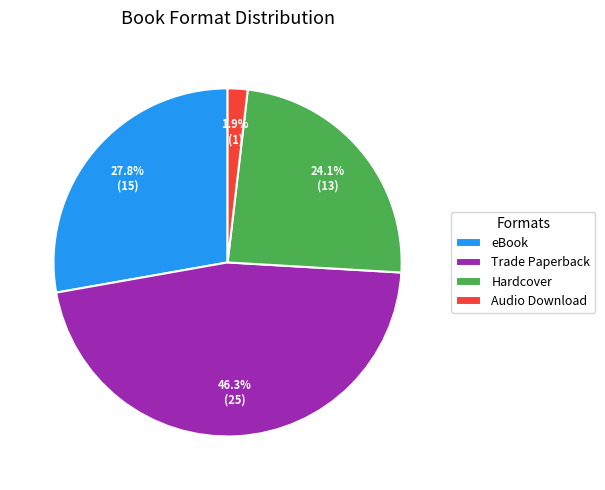

Between Trade Paperback and Audio Download, which is larger?

Trade Paperback